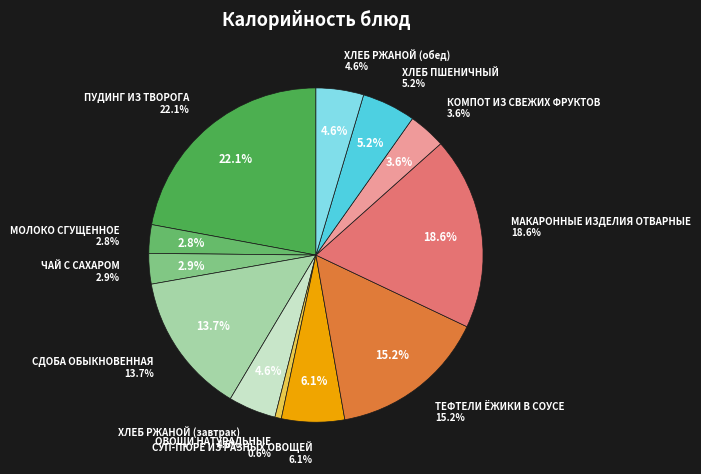

Which slice is the smallest?

ОВОЩИ НАТУРАЛЬНЫЕ